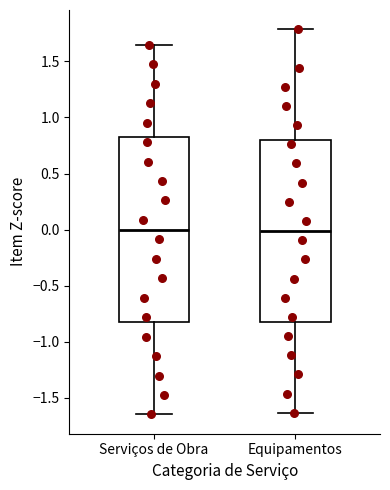

Reading left to right, read every box against the y-axis: the position of its median line, the range the box covers, and the ends of its whiskers. The values are not printed on the chart, so give them approximately, as read against the axis.

Serviços de Obra: median 0.00, box -0.80 to 0.80, whiskers -1.65 to 1.65
Equipamentos: median 0.00, box -0.80 to 0.80, whiskers -1.65 to 1.80